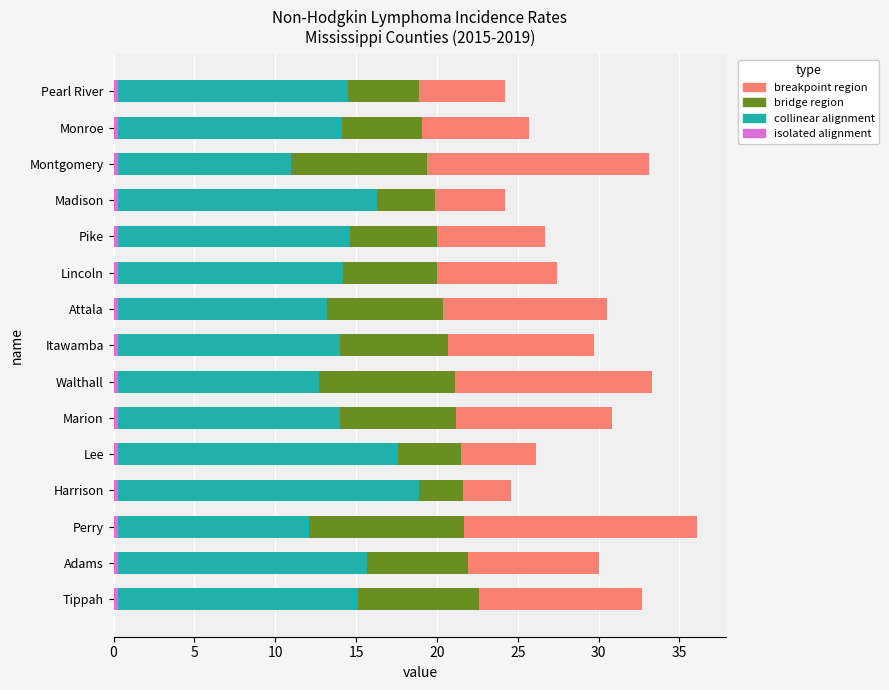

How many data points in bridge region are above 6?

8